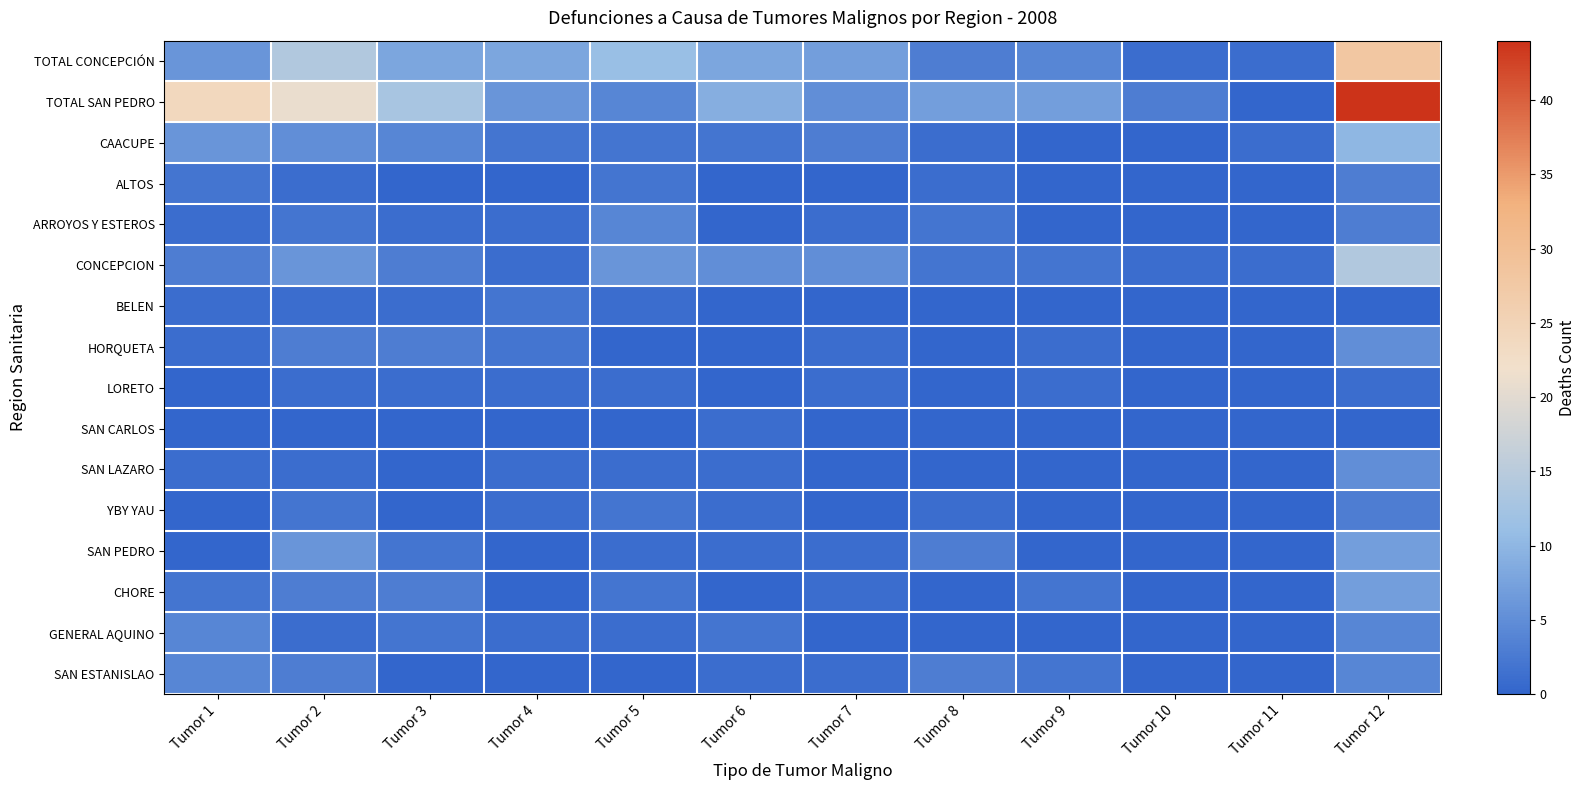

How many distinct data groups are displayed?

16